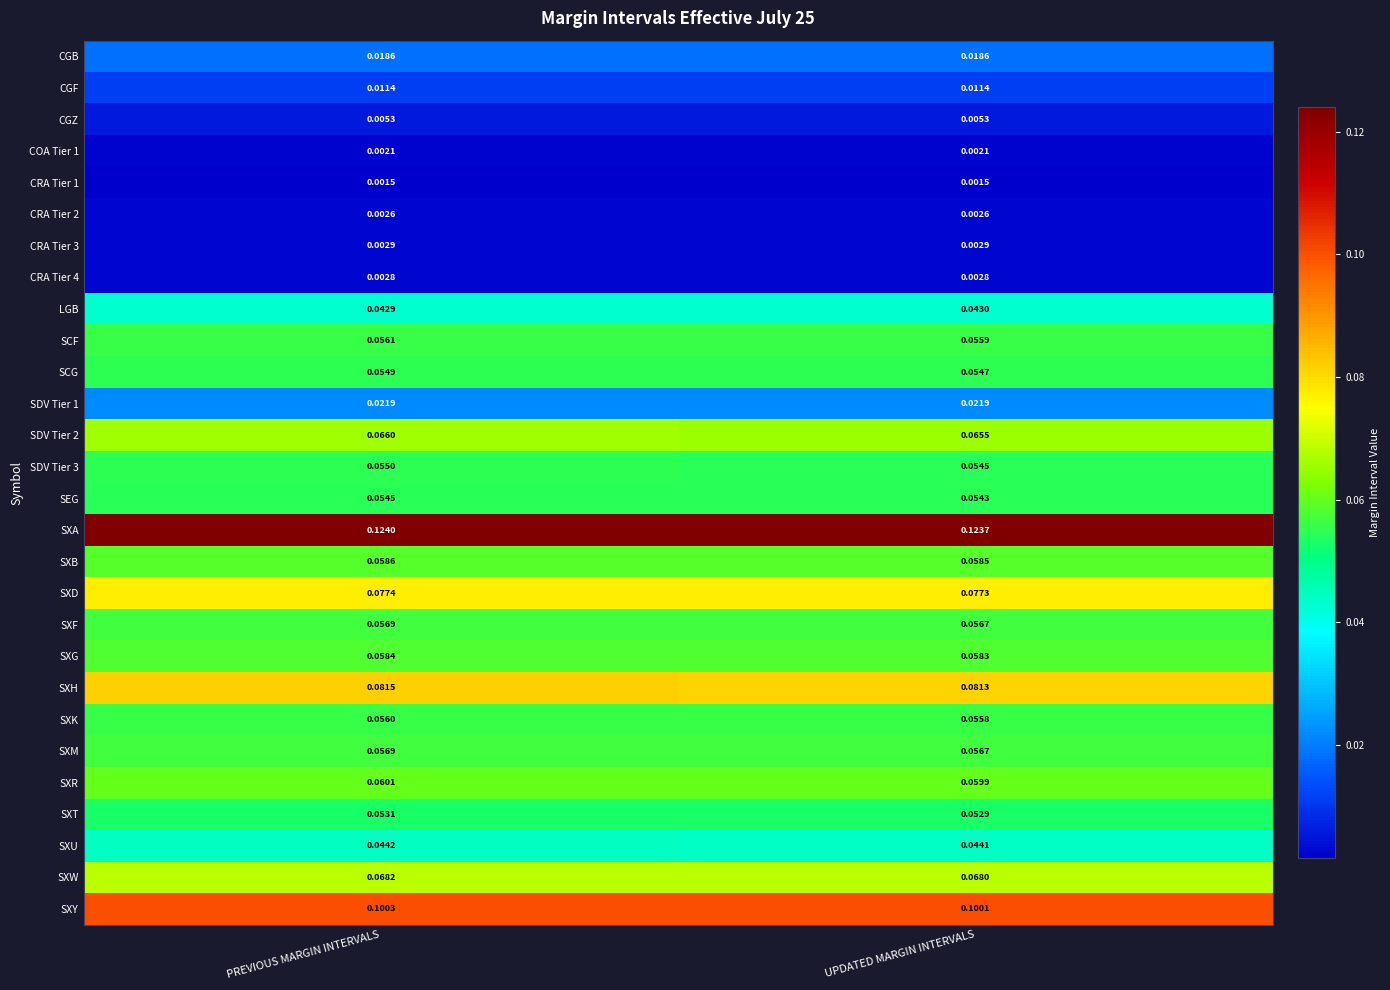

At how many categories does at least one series exceed 0?

2